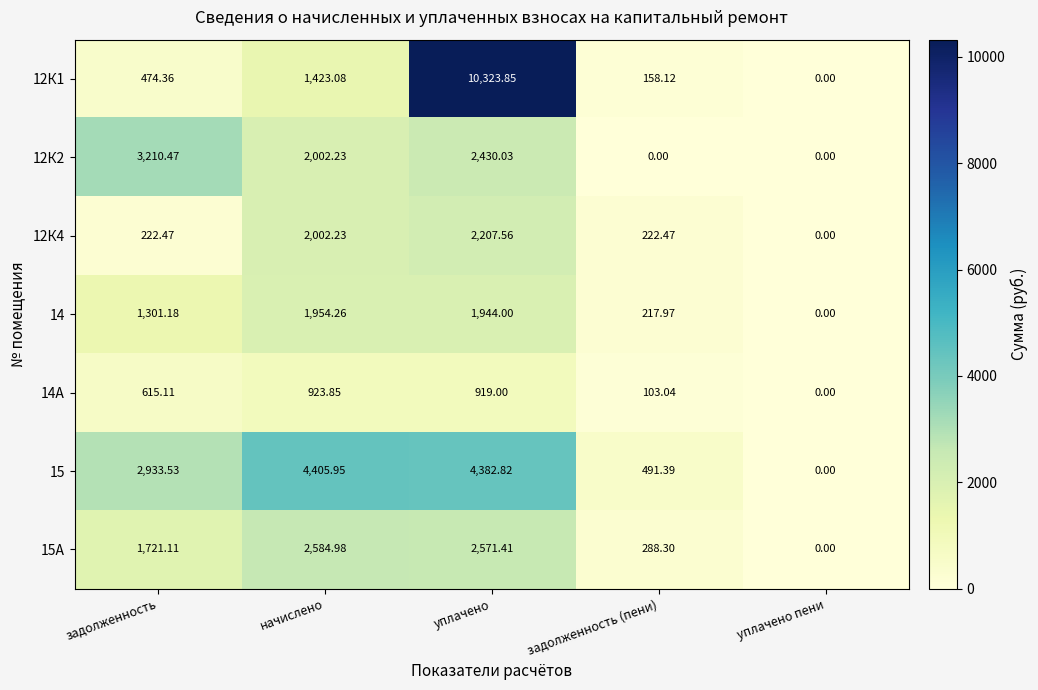

At which category is the sum across all series the highest?

уплачено